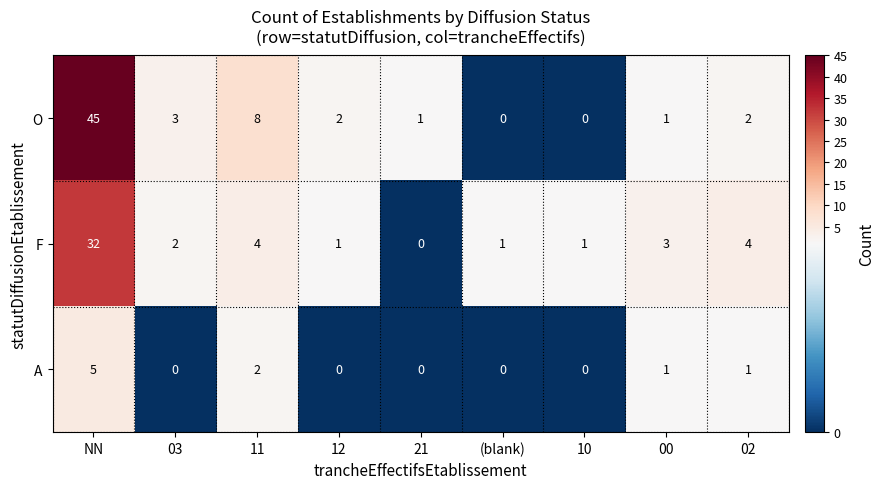

The O series shows 1 at 00. True or false?

True